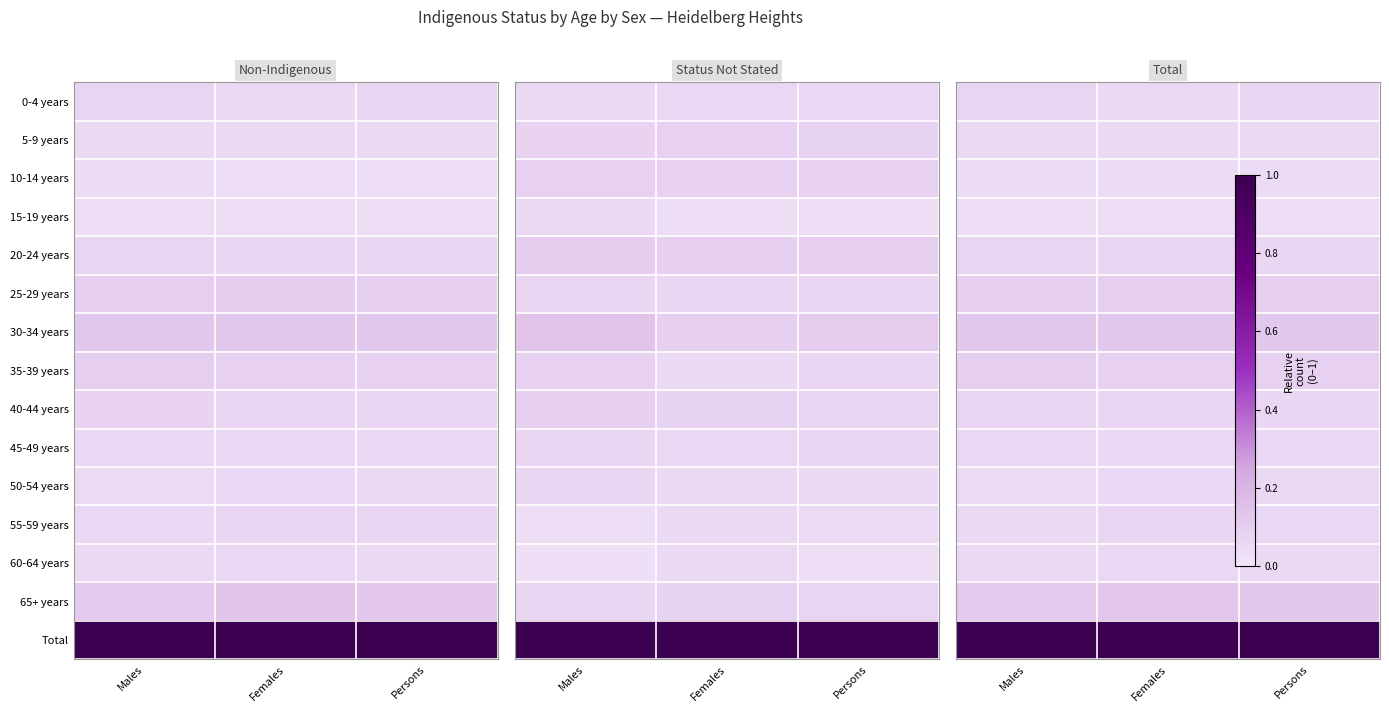

Which series has the largest range (max minus min)?

65+ years